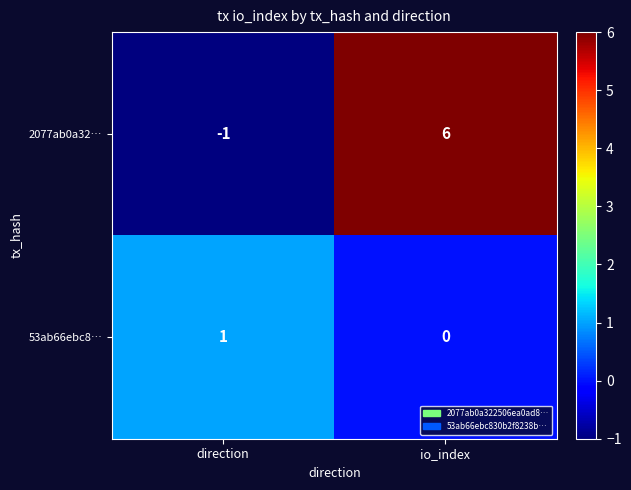

What is the difference between the maximum and minimum values in the 2077ab0a32… series?

7